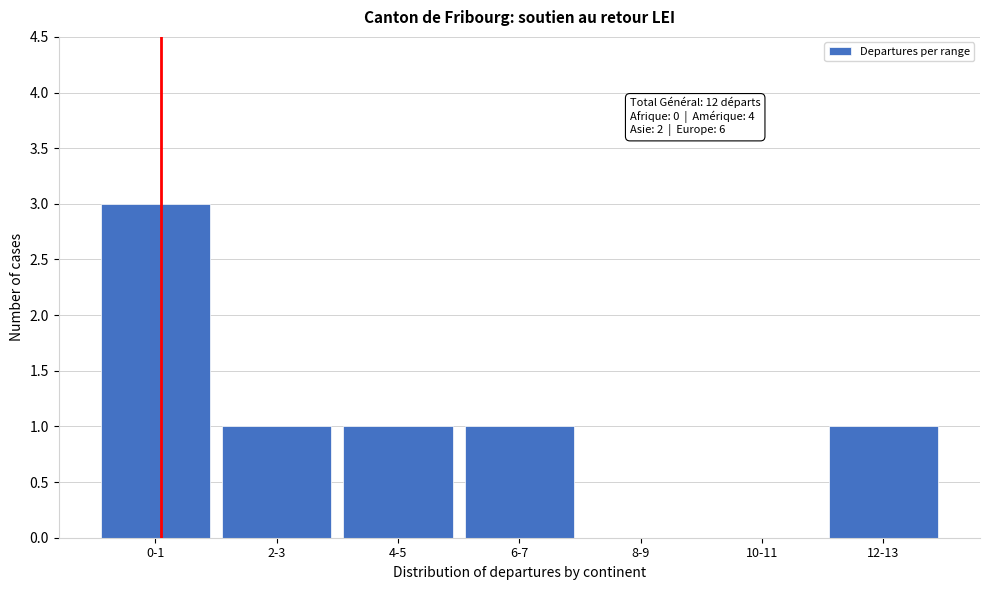

Reading left to right, what are all the values shown in this chart?

0-1=3	2-3=1	4-5=1	6-7=1	8-9=0	10-11=0	12-13=1